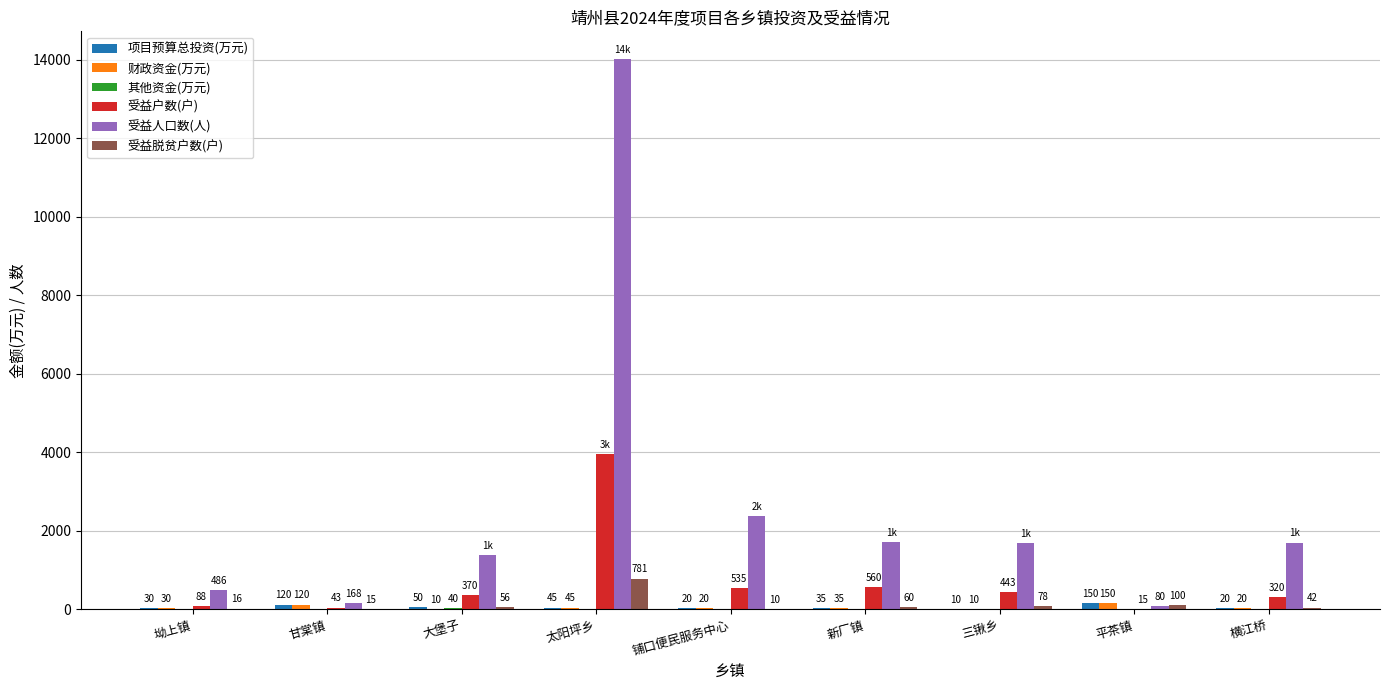

Count the number of categories in the chart.

9